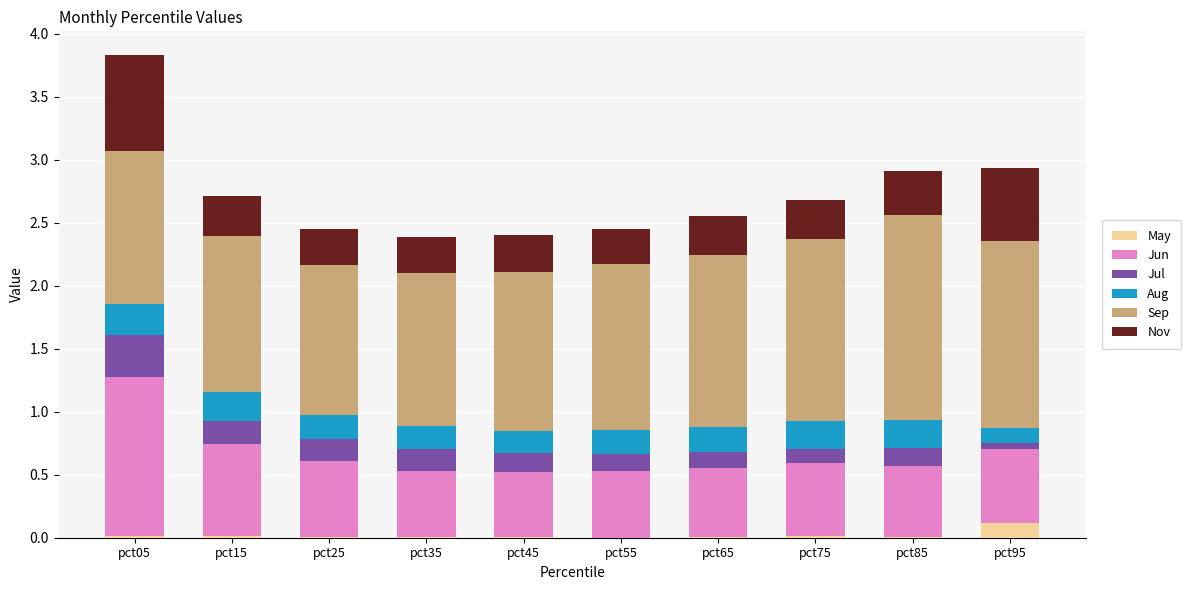

At which category is the sum across all series the highest?

pct05